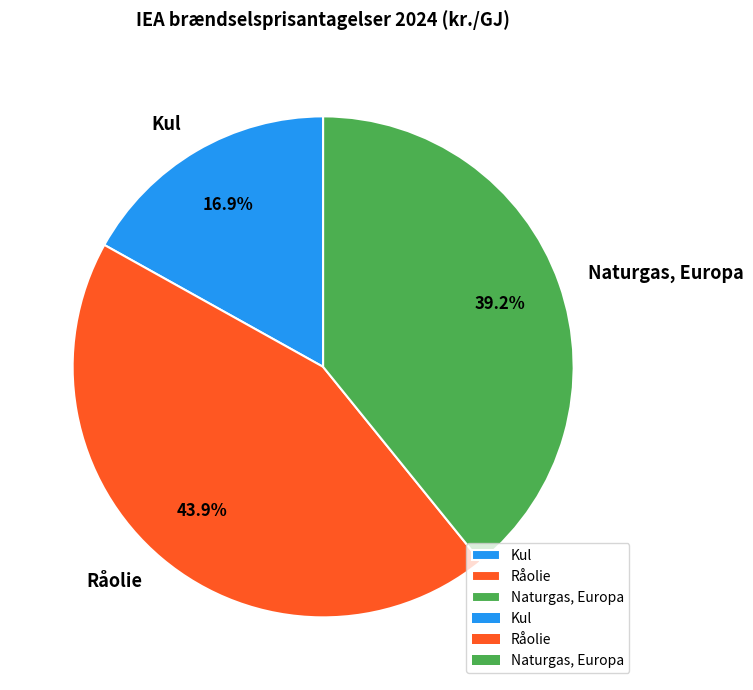

To the nearest percent, what is the average slice percentage?

33%